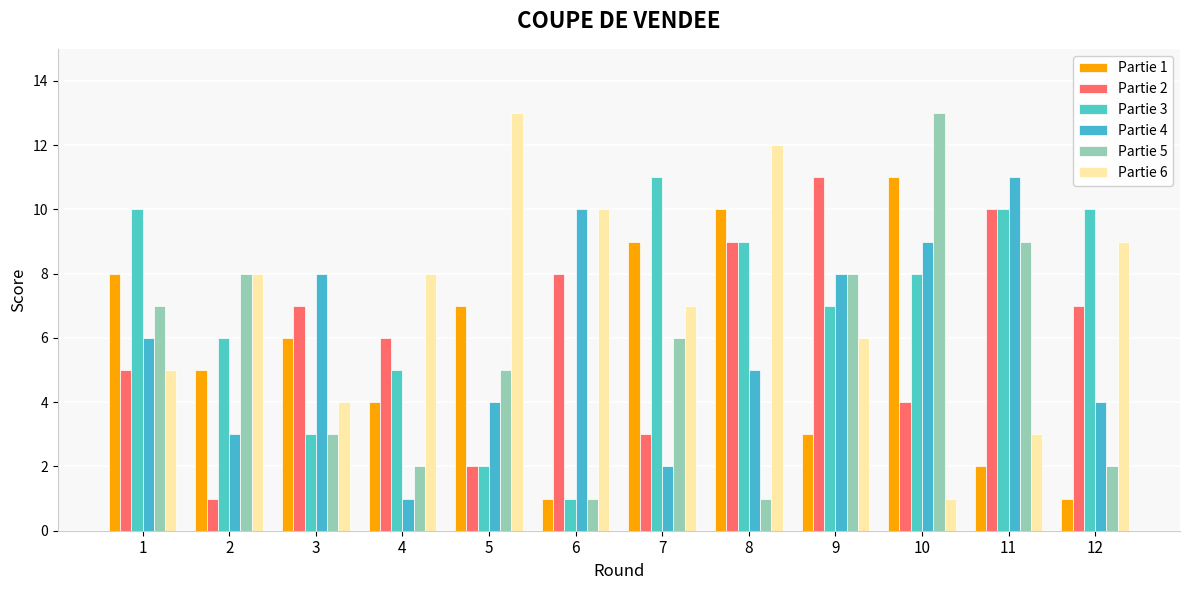

At 4, list the series in order from largest to smallest.

Partie 6, Partie 2, Partie 3, Partie 1, Partie 5, Partie 4